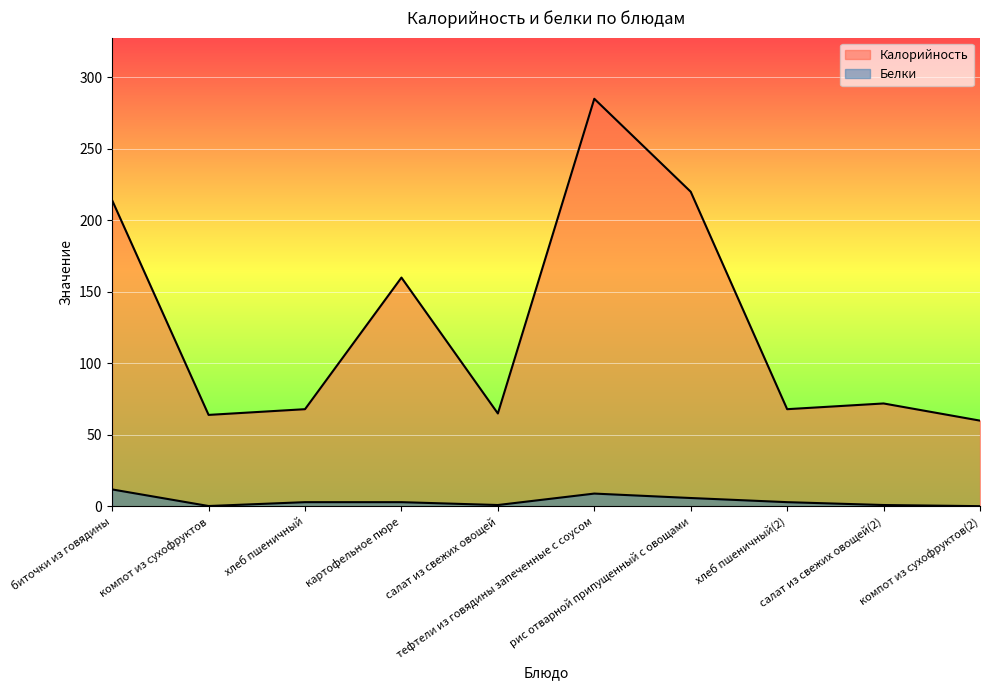

How many lines are shown in the chart?

2